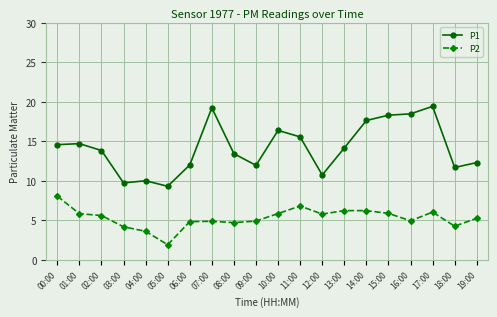

True or false: P1 has more than 1 points higher than both neighbors.

True